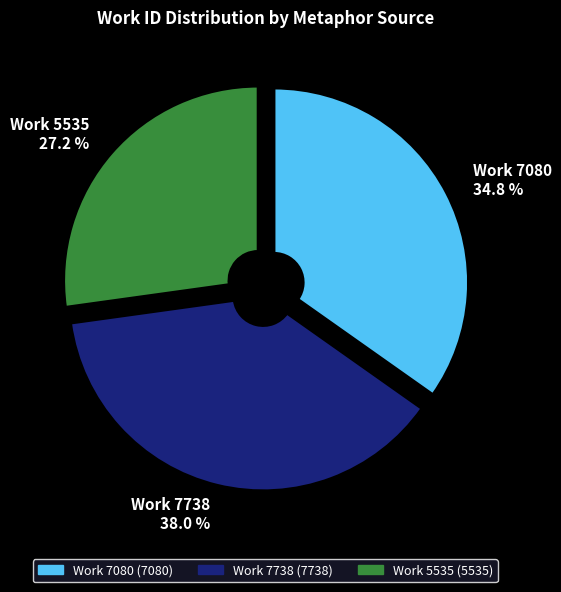

Which slice is the smallest?

Work 5535